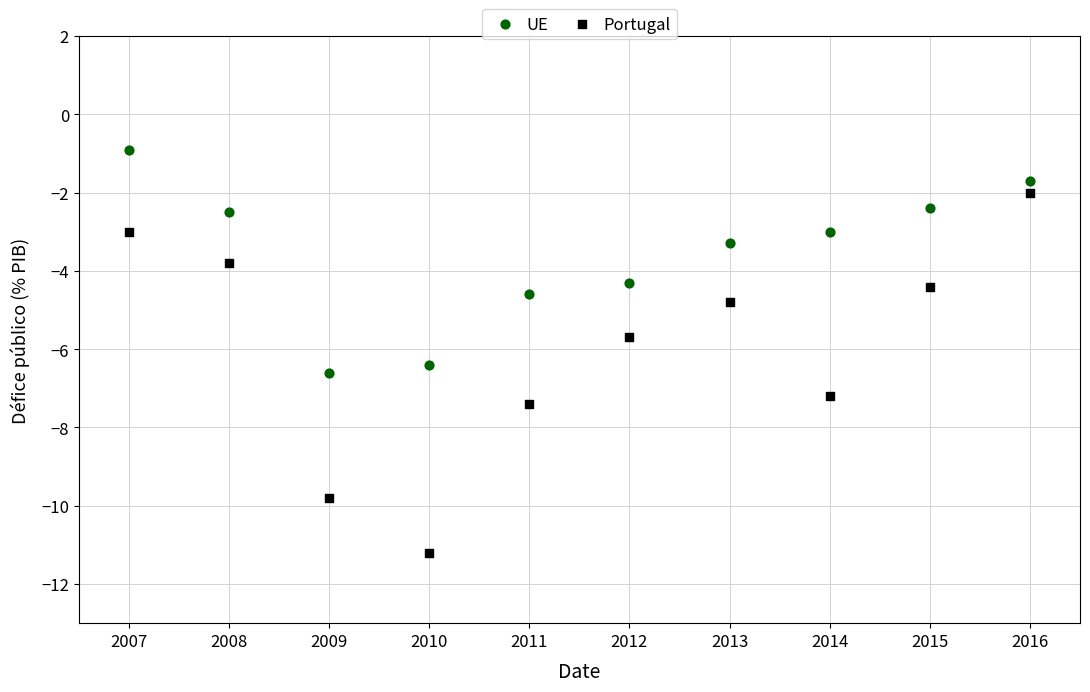

Which series contains the highest Y value?

UE